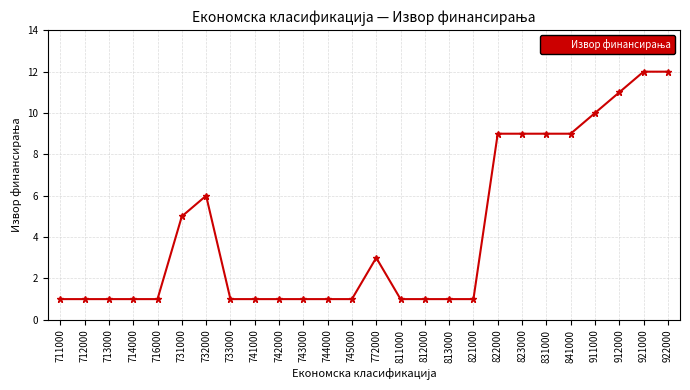

Is it true that the value at 732000 is 4?

False